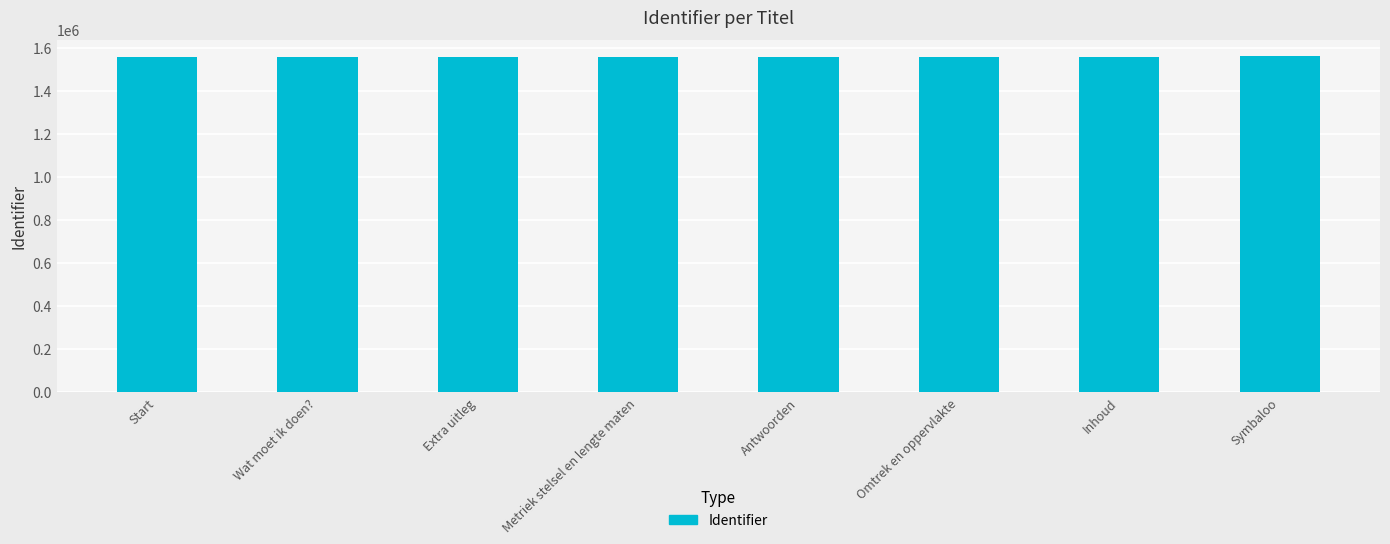

What is the ratio of the value at Metriek stelsel en lengte maten to the value at Symbaloo?

1.0